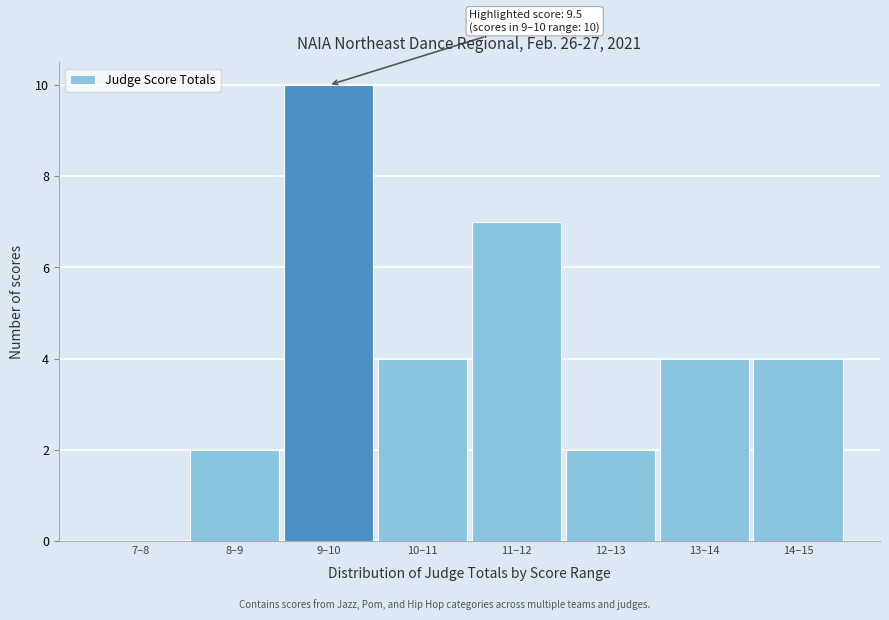

Reading left to right, list all the values displayed in this chart.

7–8=0	8–9=2	9–10=10	10–11=4	11–12=7	12–13=2	13–14=4	14–15=4